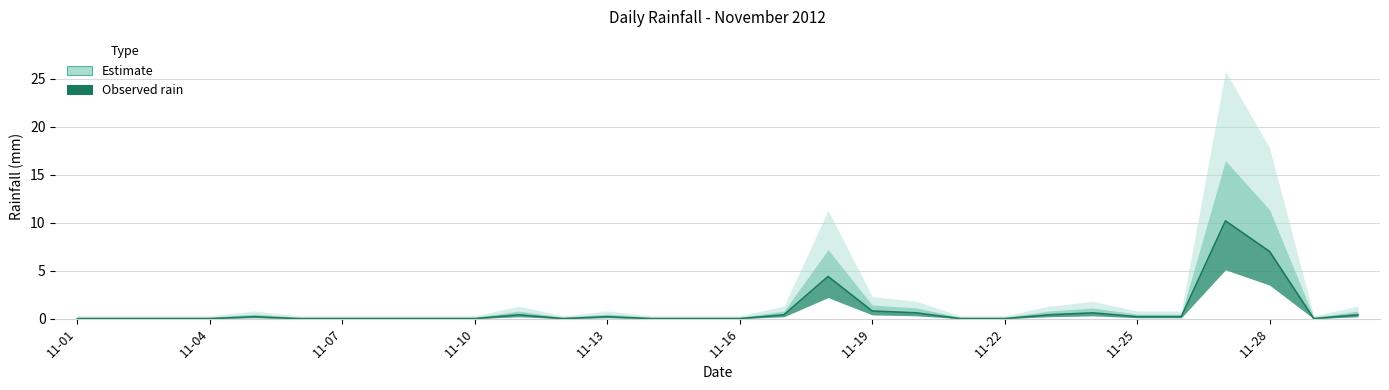

At which category does the data reach its first local valley?

2012-11-12